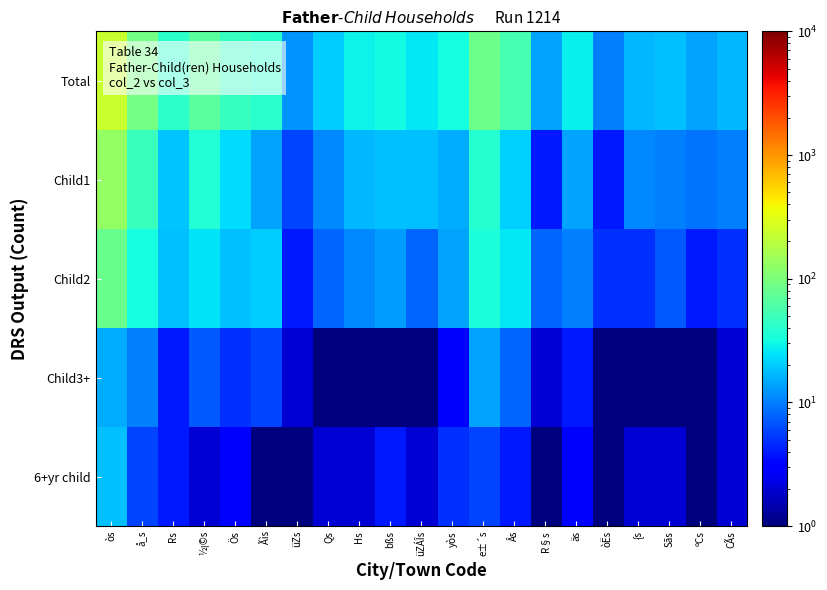

Reading right to left, what are all the values shown in this chart?

Total: CÃs=17.0	ºCs=14.0	Sãs=18.0	{s=17.0	òËs=10.0	äs=28.0	R§s=14.0	Âs=55.0	e±´s=86.0	yòs=32.0	üZÁÎs=26.0	bßs=31.0	Hs=29.0	Qs=20.0	üZs=12.0	Ãìs=40.0	Ös=46.0	½¡©s=69.0	Rs=41.0	å_s=90.0	òs=229.0
Child1: CÃs=10.0	ºCs=9.0	Sãs=10.0	{s=11.0	òËs=4.0	äs=14.0	R§s=4.0	Âs=21.0	e±´s=38.0	yòs=15.0	üZÁÎs=18.0	bßs=18.0	Hs=17.0	Qs=11.0	üZs=6.0	Ãìs=14.0	Ös=23.0	½¡©s=37.0	Rs=19.0	å_s=48.0	òs=132.0
Child2: CÃs=5.0	ºCs=4.0	Sãs=7.0	{s=5.0	òËs=5.0	äs=10.0	R§s=8.0	Âs=26.0	e±´s=34.0	yòs=14.0	üZÁÎs=8.0	bßs=13.0	Hs=11.0	Qs=8.0	üZs=4.0	Ãìs=20.0	Ös=18.0	½¡©s=25.0	Rs=18.0	å_s=32.0	òs=82.0
Child3+: CÃs=2.0	ºCs=1.0	Sãs=1.0	{s=1.0	òËs=1.0	äs=4.0	R§s=2.0	Âs=8.0	e±´s=14.0	yòs=3.0	üZÁÎs=0.5	bßs=0.5	Hs=1.0	Qs=1.0	üZs=2.0	Ãìs=6.0	Ös=5.0	½¡©s=7.0	Rs=4.0	å_s=10.0	òs=15.0
6+yr child: CÃs=2.0	ºCs=0.5	Sãs=2.0	{s=2.0	òËs=1.0	äs=3.0	R§s=0.5	Âs=4.0	e±´s=6.0	yòs=5.0	üZÁÎs=2.0	bßs=4.0	Hs=2.0	Qs=2.0	üZs=0.5	Ãìs=1.0	Ös=3.0	½¡©s=2.0	Rs=4.0	å_s=6.0	òs=18.0